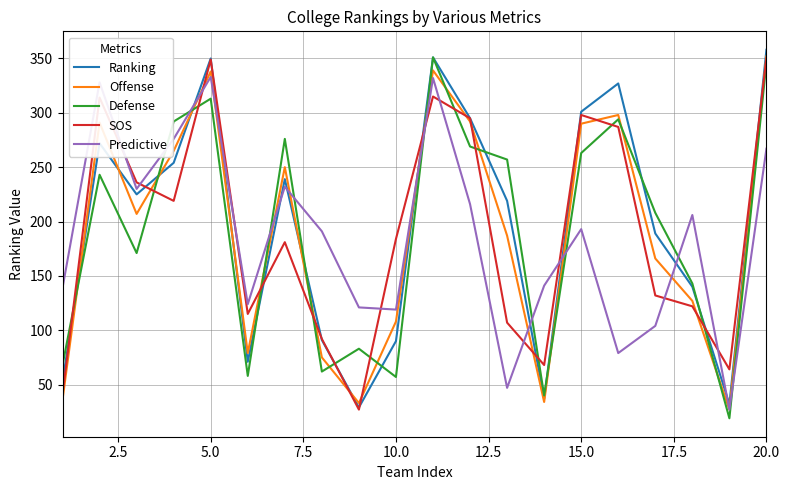

What is the minimum value for Defense?

19